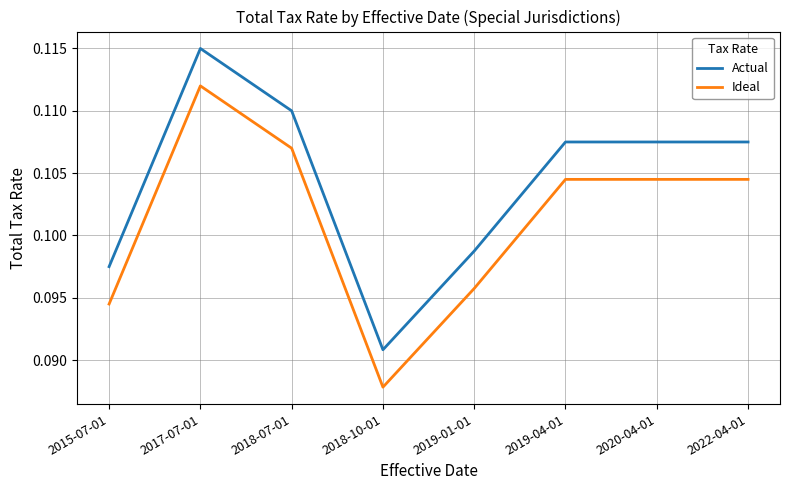

True or false: Actual and Ideal intersect in this chart.

False